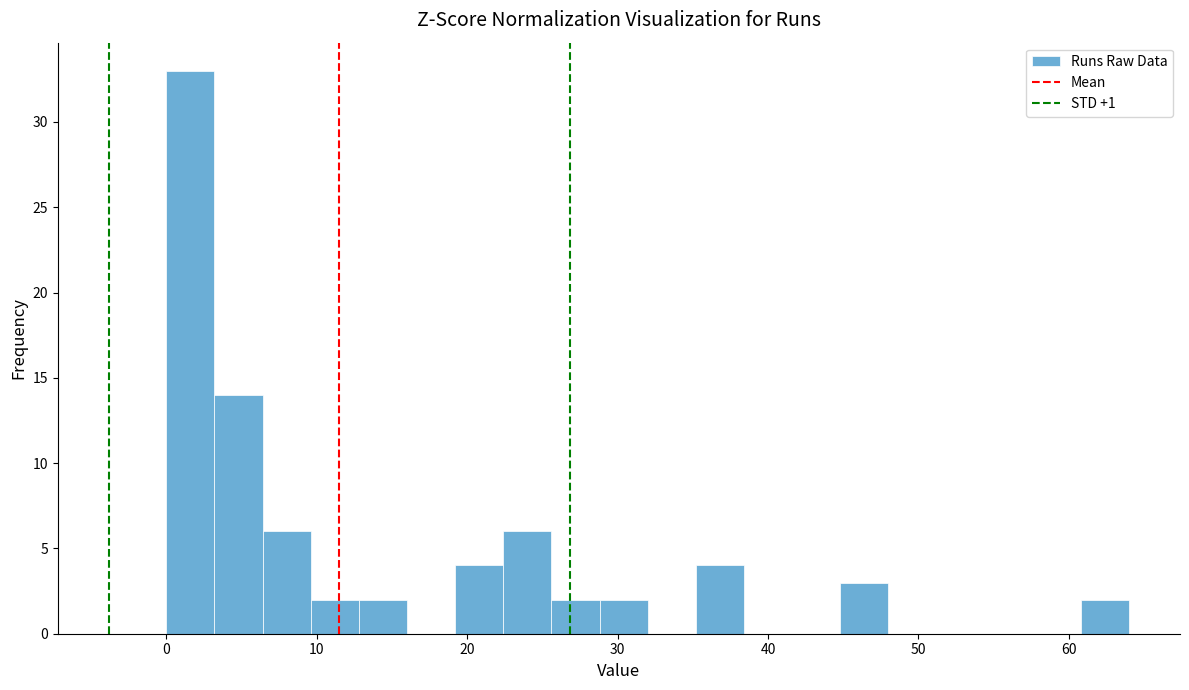

Read against the x-axis, roughly where is the centre of the tallest bar?

2